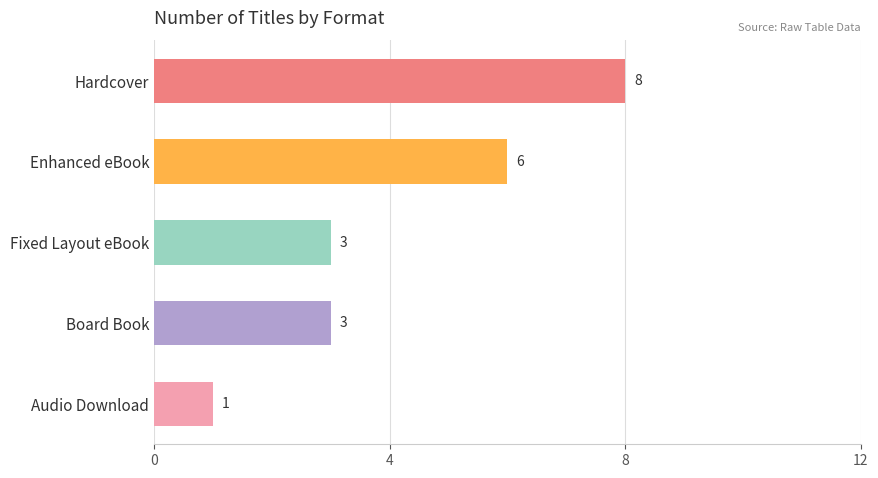

Is it true that the value at Audio Download is 0?

False